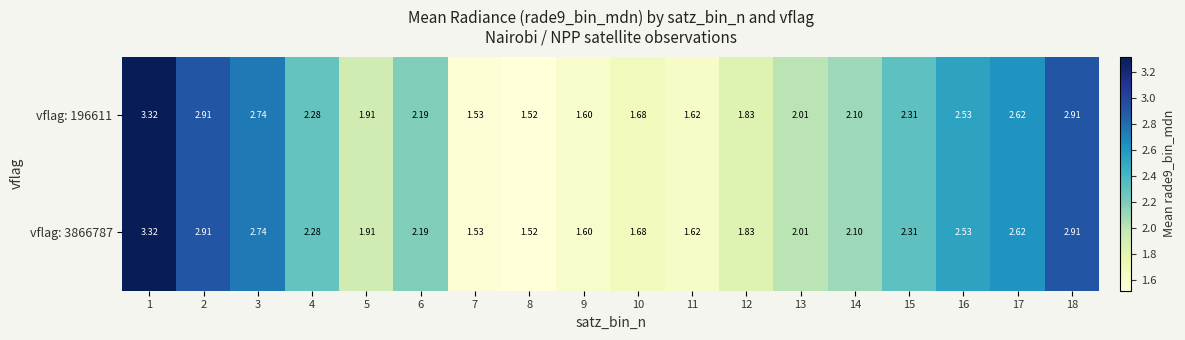

Is the value of vflag: 3866787 at 16 greater than the value of vflag: 196611 at 9?

Yes